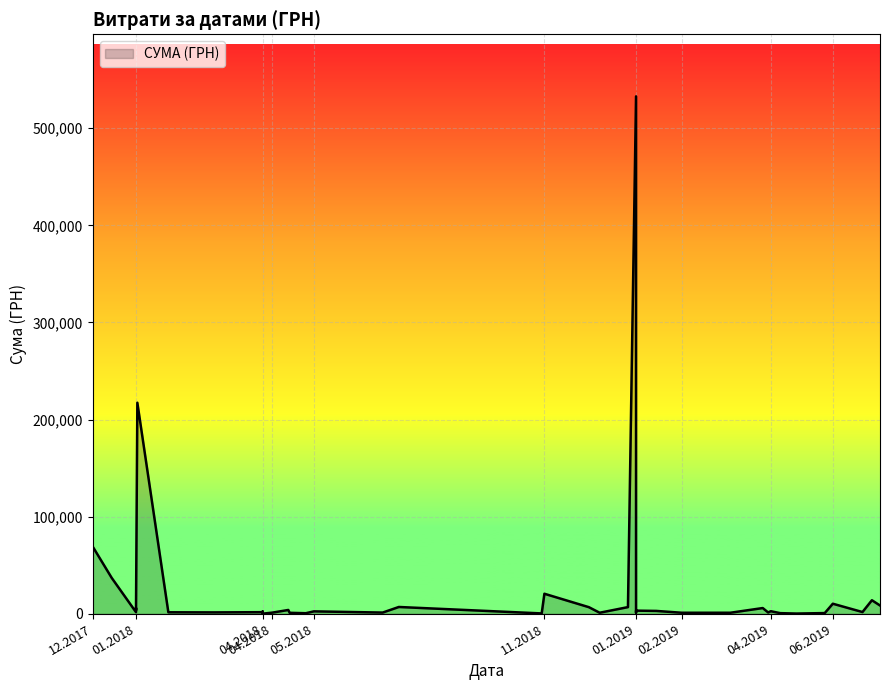

What is the ratio of the value at 6 to the value at 16?

0.1